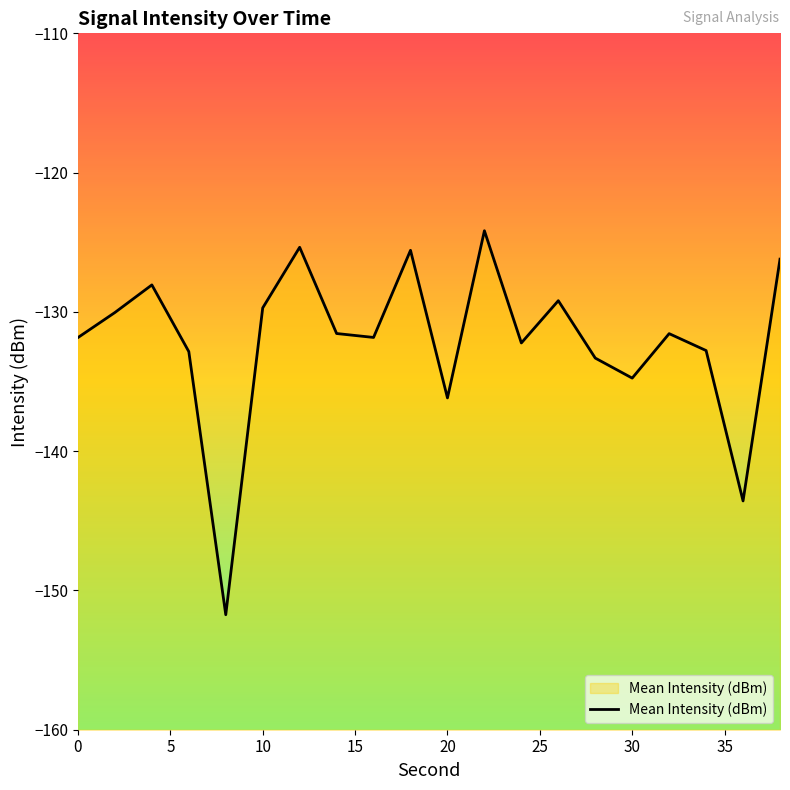

Reading left to right, transcribe all the data shown in this chart.

-131.8	-130.0	-128.1	-132.9	-151.7	-129.7	-125.4	-131.6	-131.8	-125.6	-136.2	-124.2	-132.2	-129.2	-133.3	-134.8	-131.6	-132.8	-143.6	-126.2